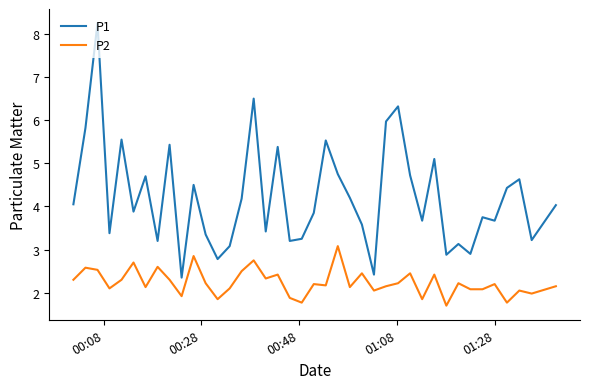

What is the lowest value of the P2 series?

1.7